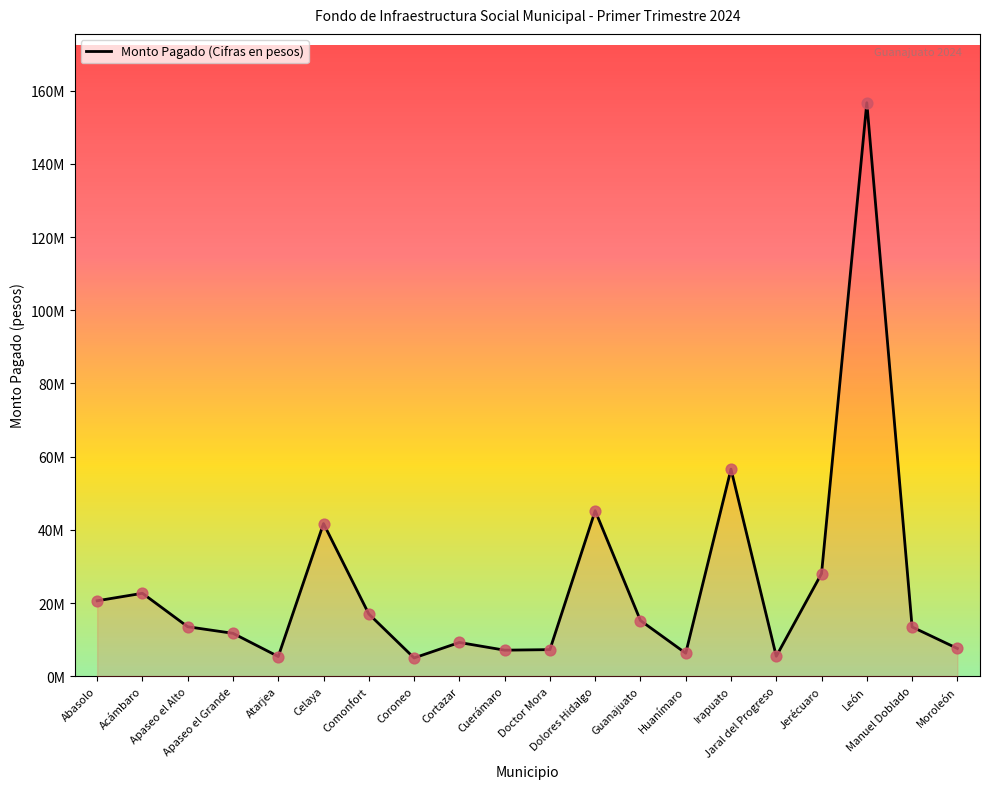

Which has a higher value, Dolores Hidalgo or Acámbaro?

Dolores Hidalgo